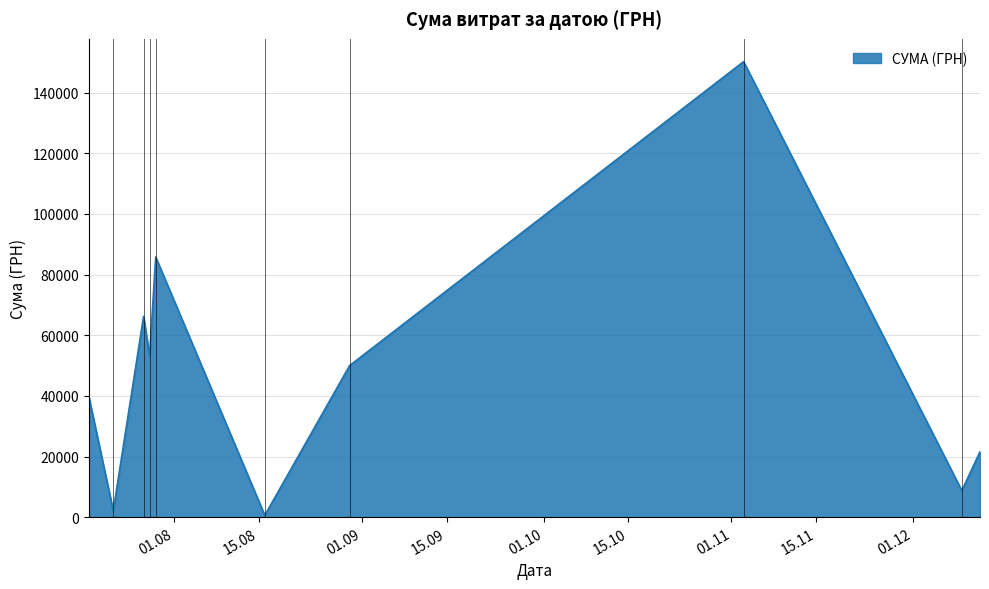

What is the maximum value shown in the chart?

150216.7